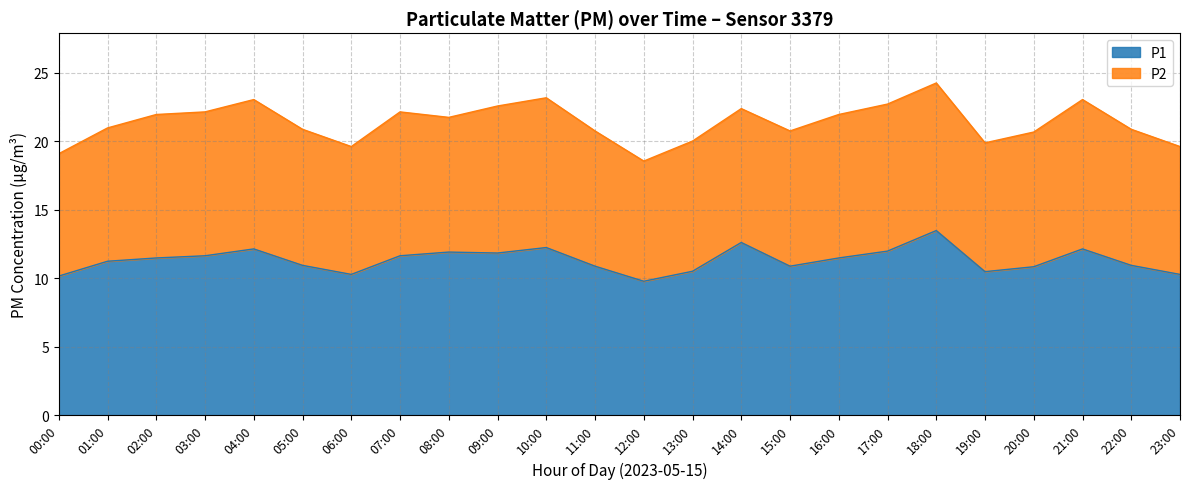

Where does the data first go above 11?

01:00